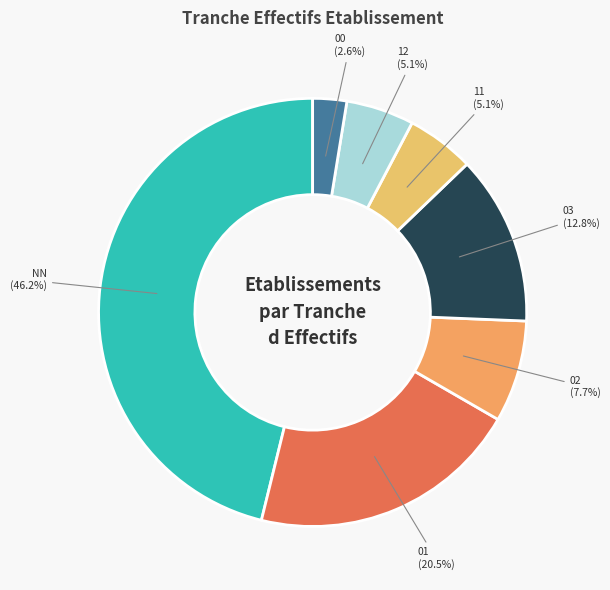

Is there any slice that represents more than half of the pie?

No